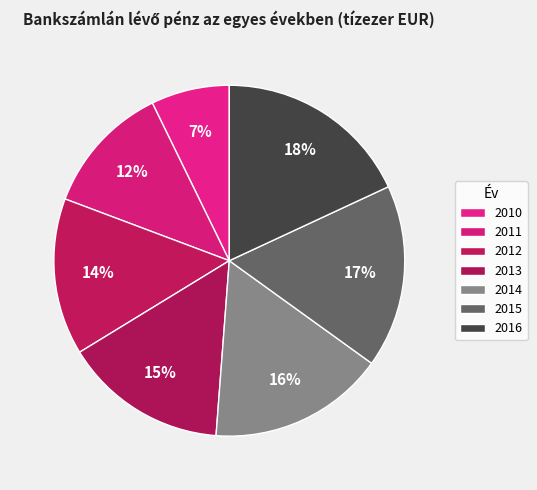

Count the number of slices in the pie.

7